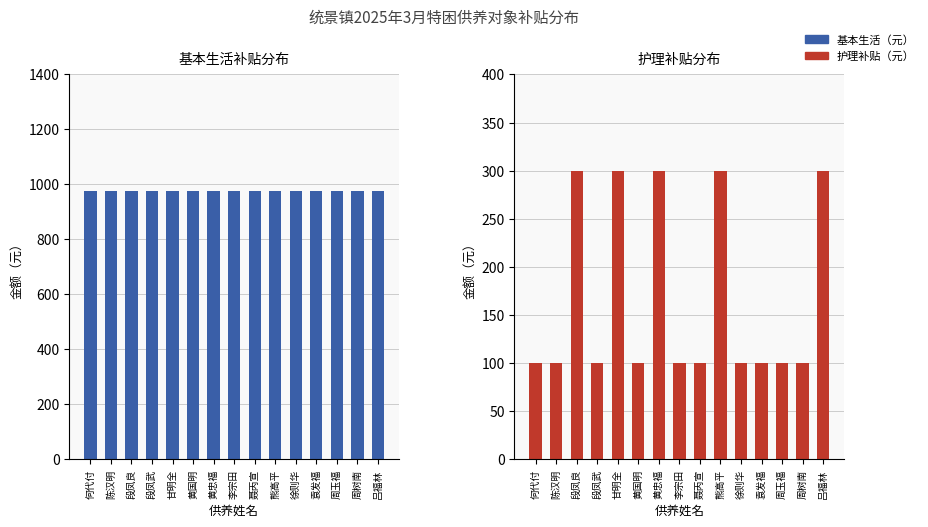

At which category is the sum across all series the highest?

段凤良